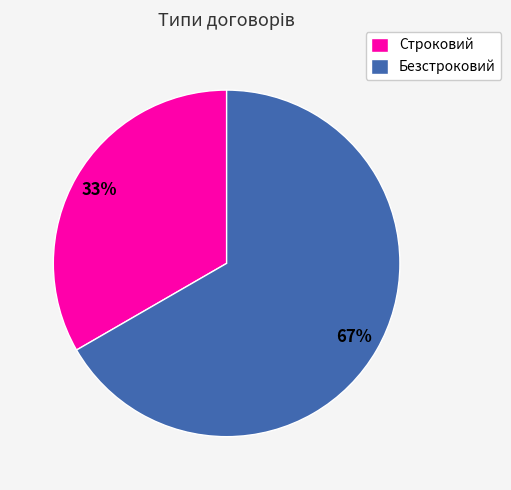

Is Строковий the majority of the pie?

No